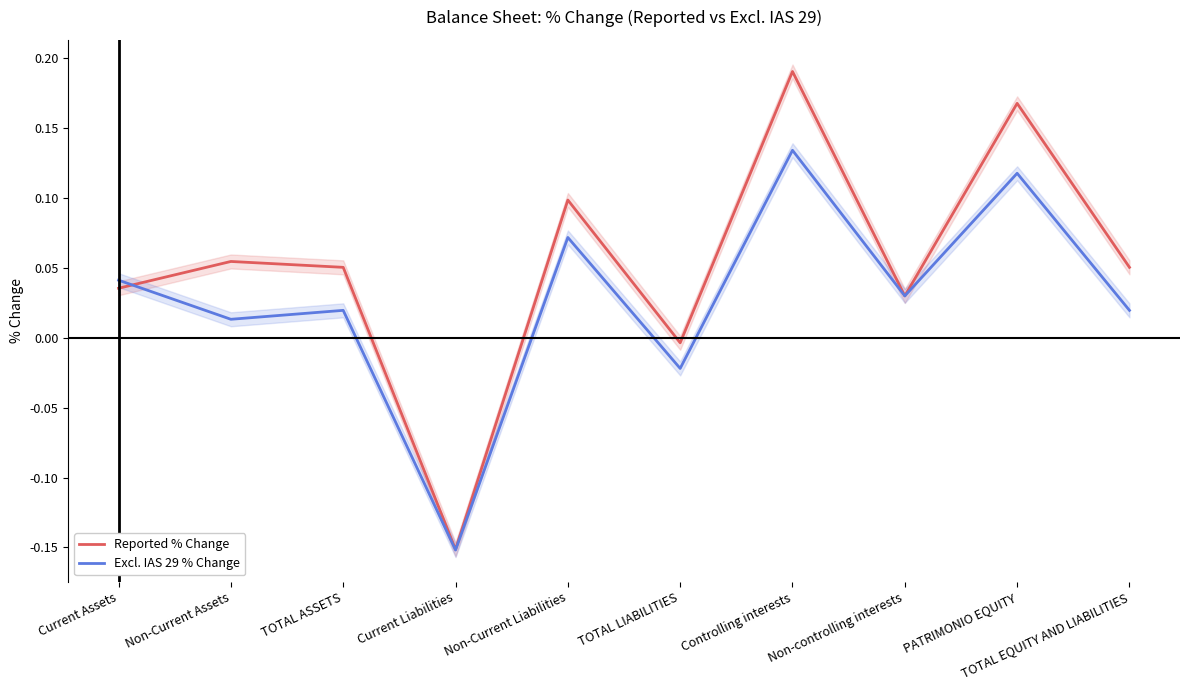

What is the lowest value of the Excl. IAS 29 % Change series?

-0.2